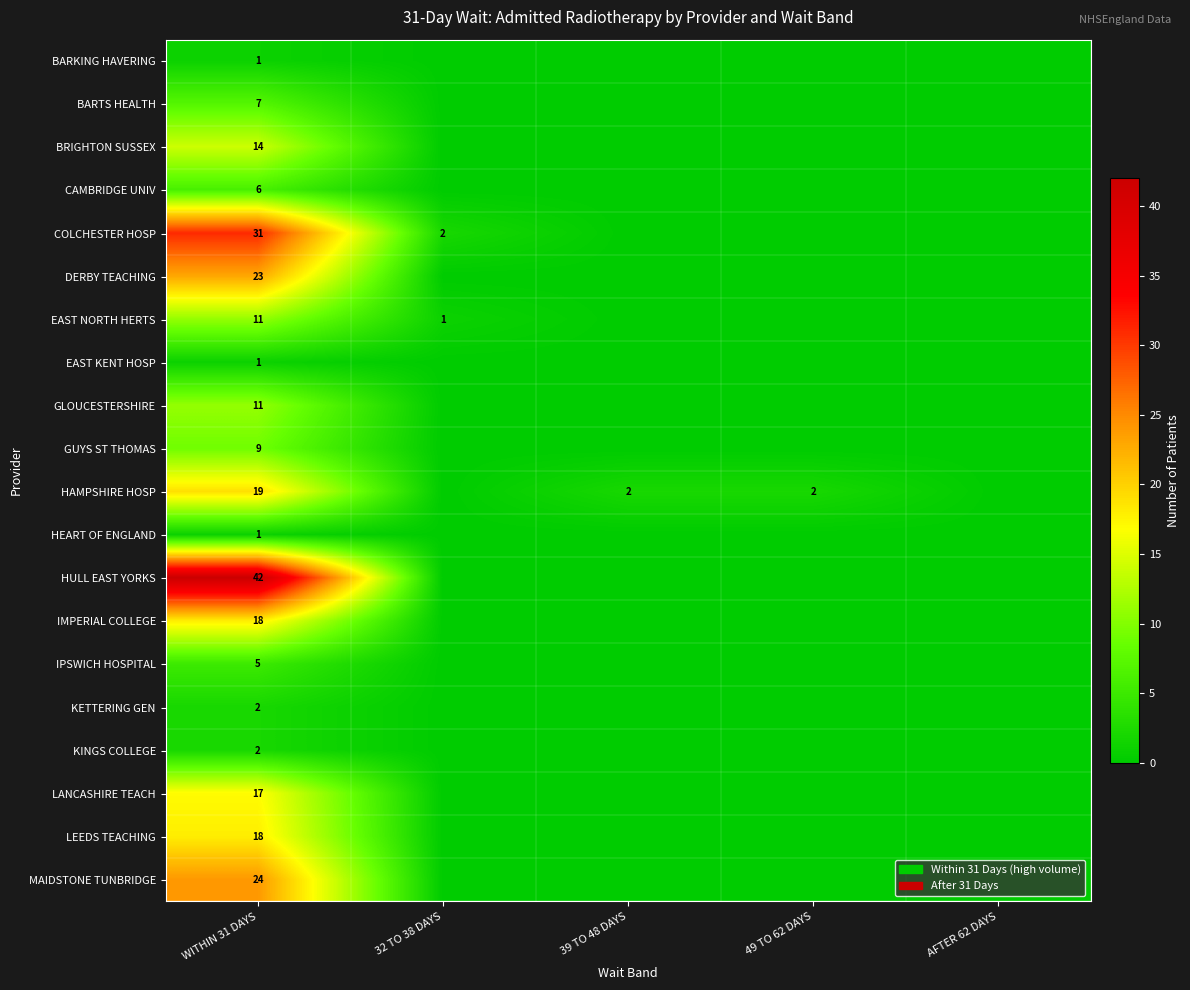

What is the total value across all series at WITHIN 31 DAYS?

262